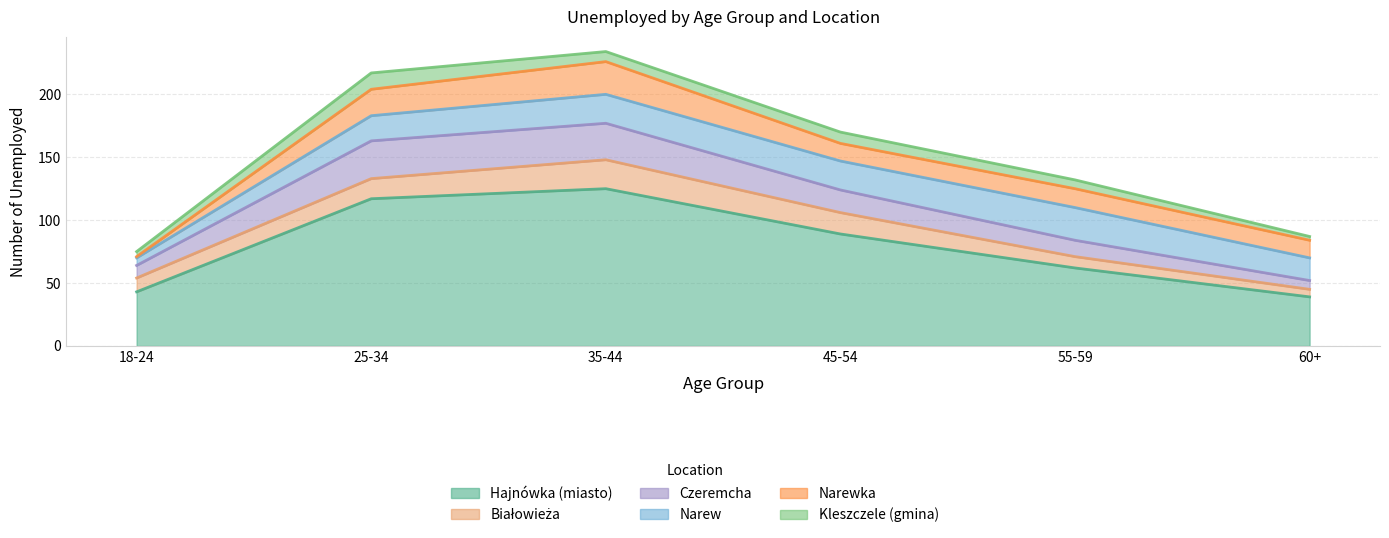

What is the label of the 4th point from the left?

45-54